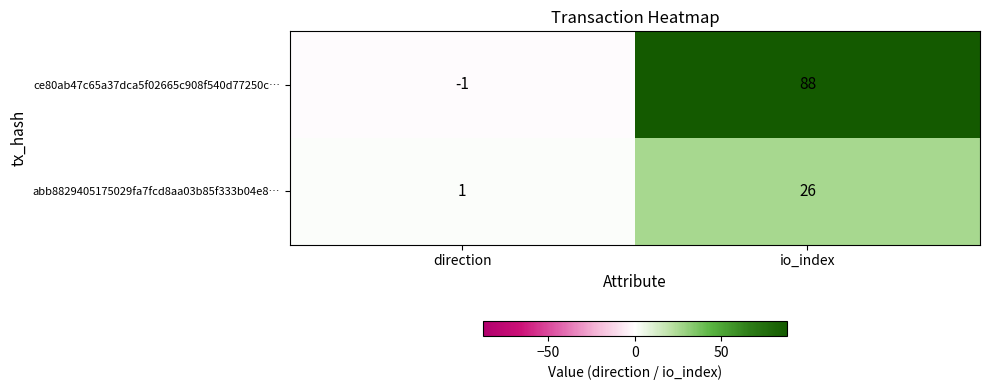

At which category does the chart reach its minimum across all series?

direction